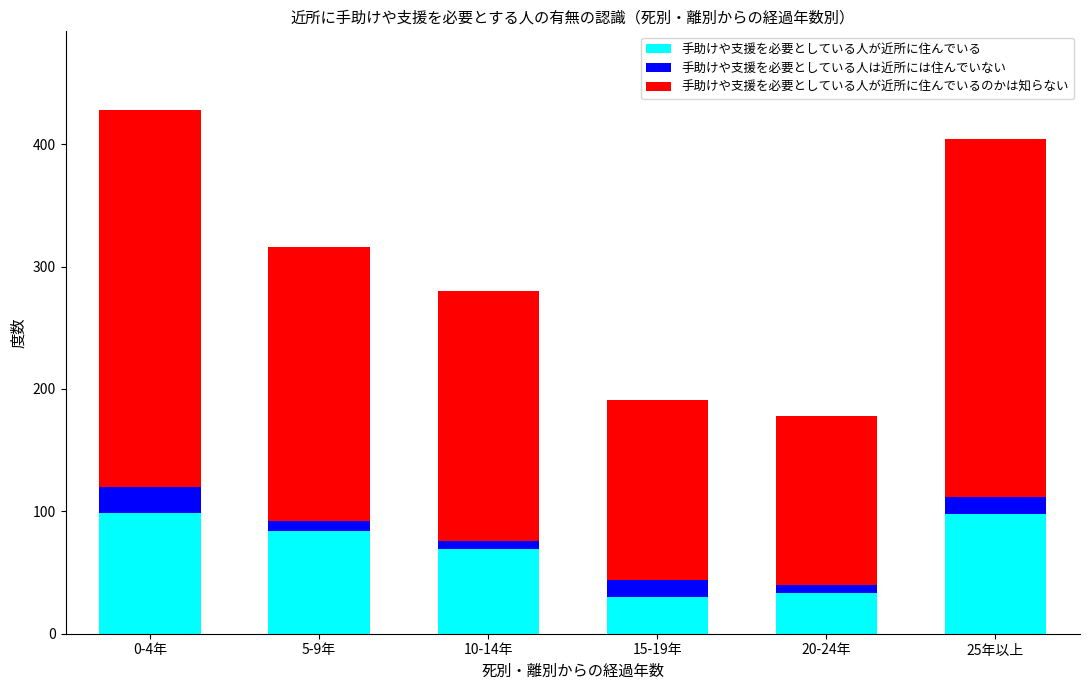

What is the sum of the 手助けや支援を必要としている人が近所に住んでいる values at 10-14年 and 20-24年?

102